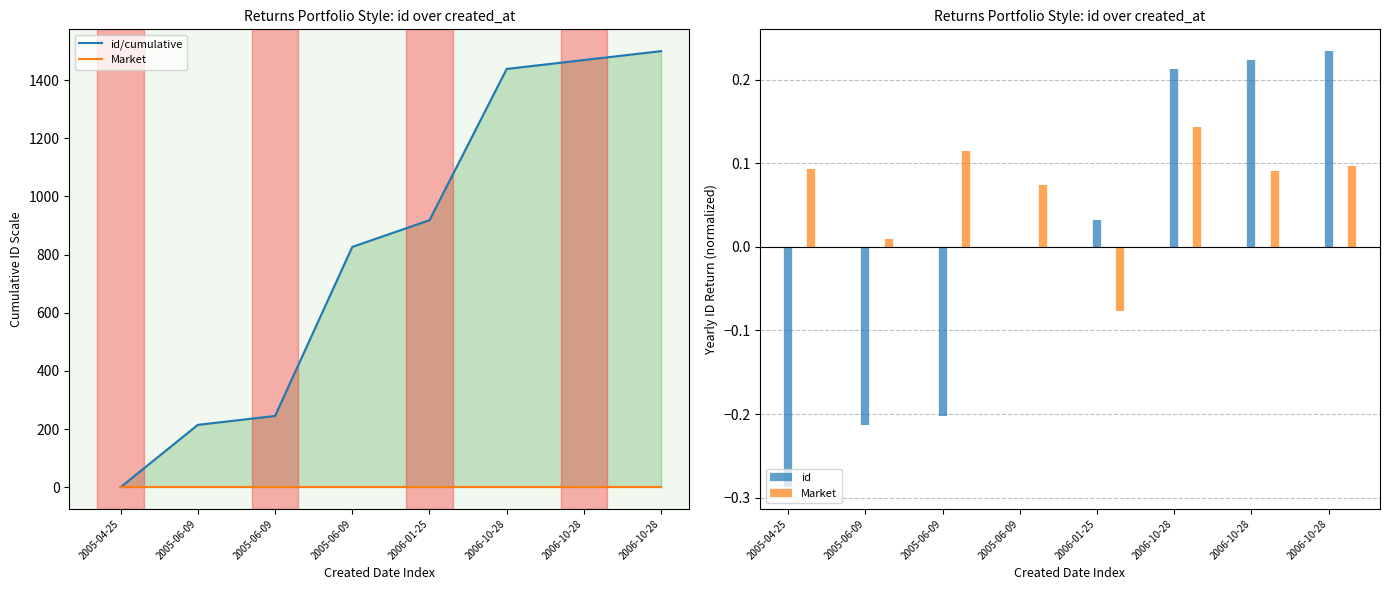

Which series has the largest total across all categories?

id/cumulative